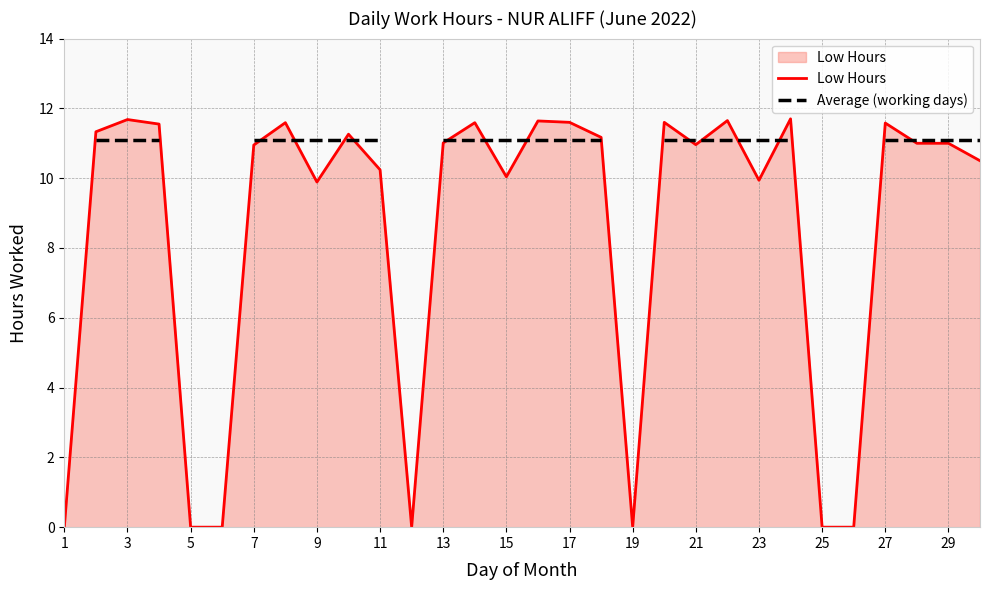

How many Average (working days) values are between 11 and 12?

23